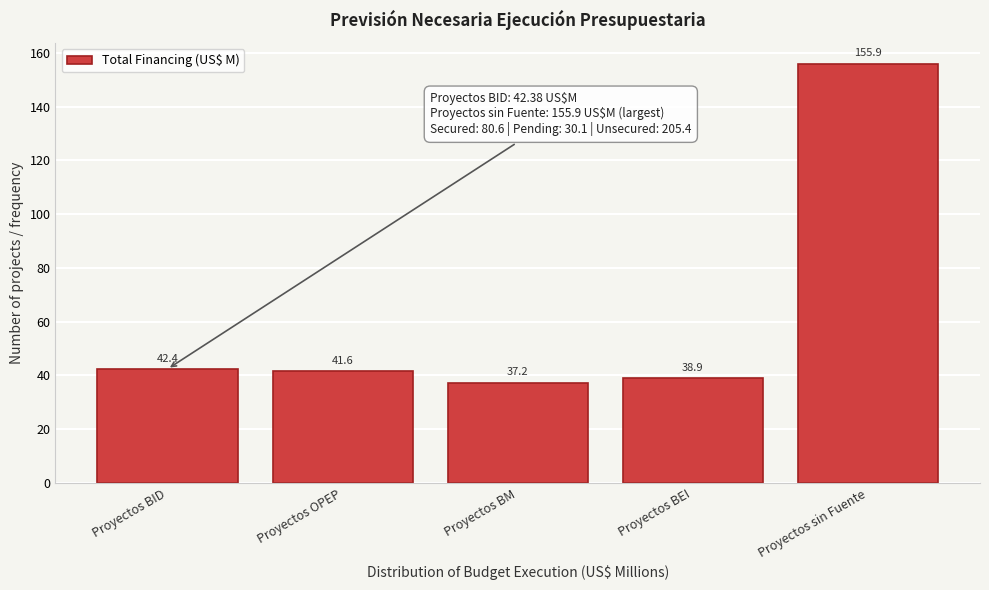

Which label corresponds to the largest value in the chart?

Proyectos sin Fuente